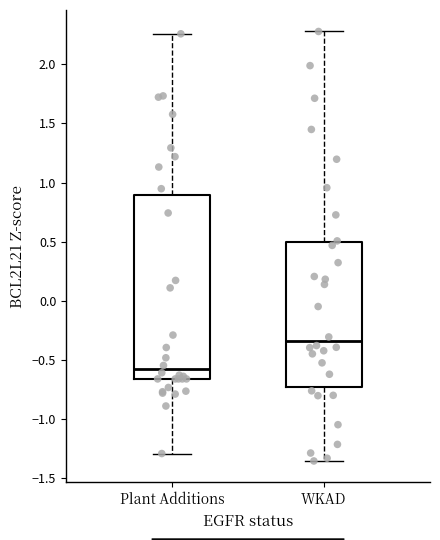

Reading left to right, read every box against the y-axis: the position of its median line, the range the box covers, and the ends of its whiskers. The values are not printed on the chart, so give them approximately, as read against the axis.

Plant Additions: median -0.60, box -0.65 to 0.90, whiskers -1.30 to 2.25
WKAD: median -0.35, box -0.75 to 0.50, whiskers -1.35 to 2.30